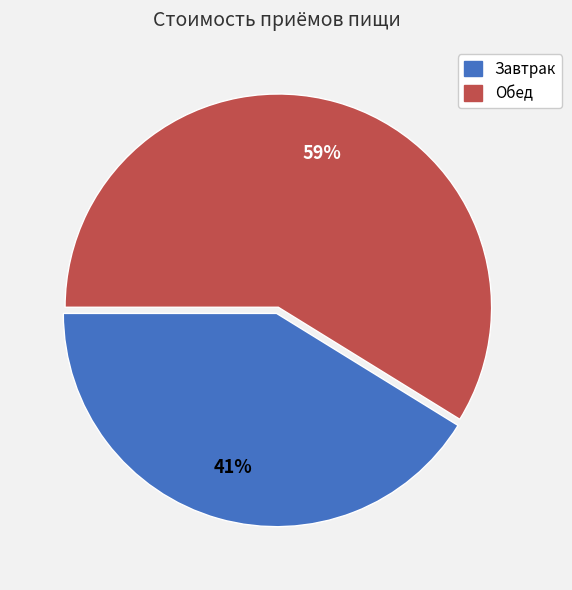

What is the largest slice in the pie chart?

Обед